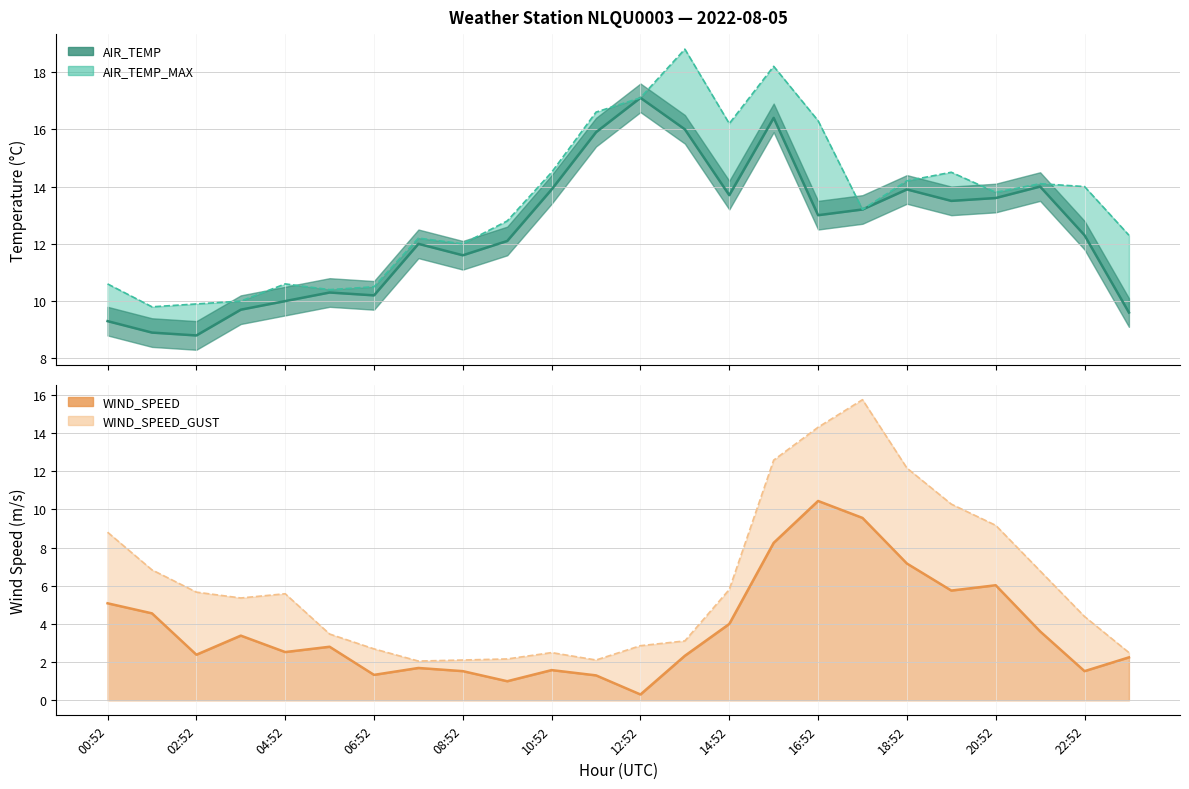

Is it true that AIR_TEMP_MAX equals 18.2 at 15:52?

True